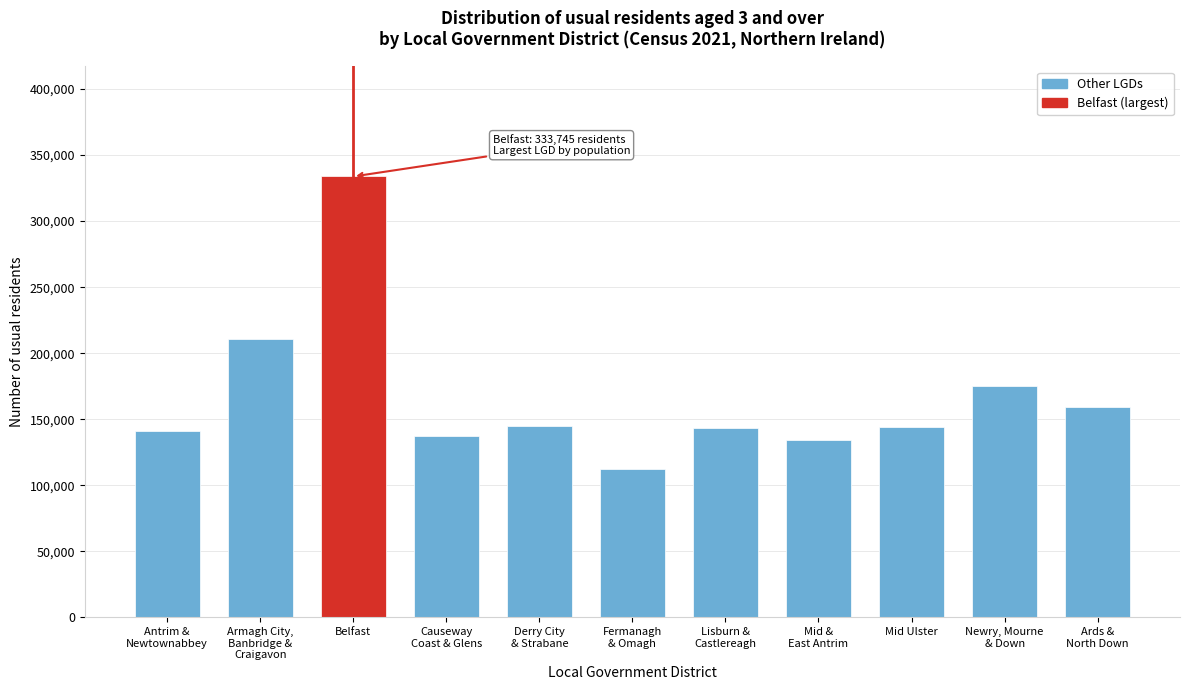

What is the difference between the maximum and second lowest values?

199089